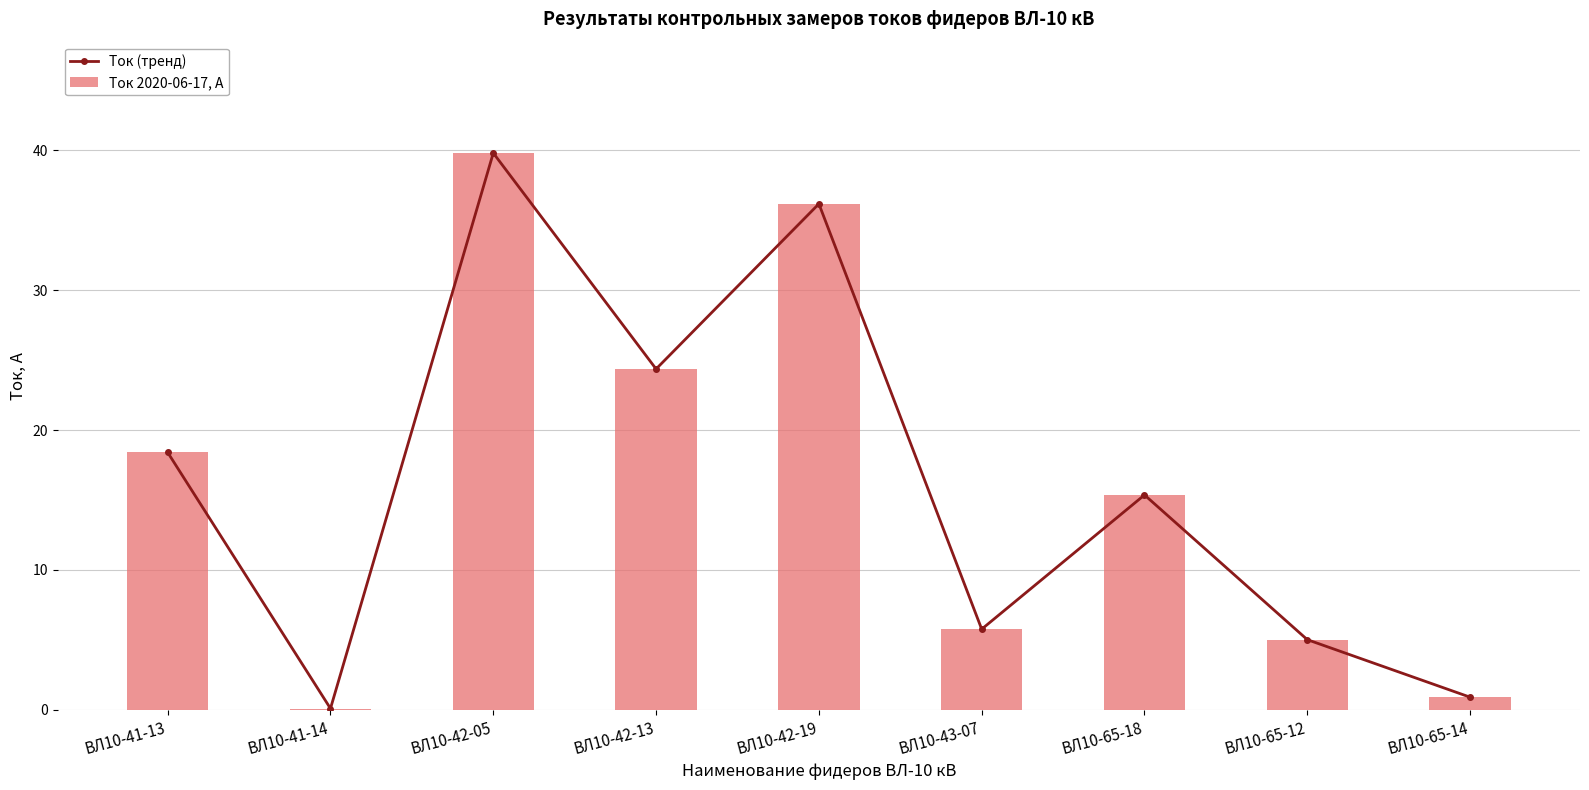

At which label does Ток (тренд) first exceed 15?

ВЛ10-41-13